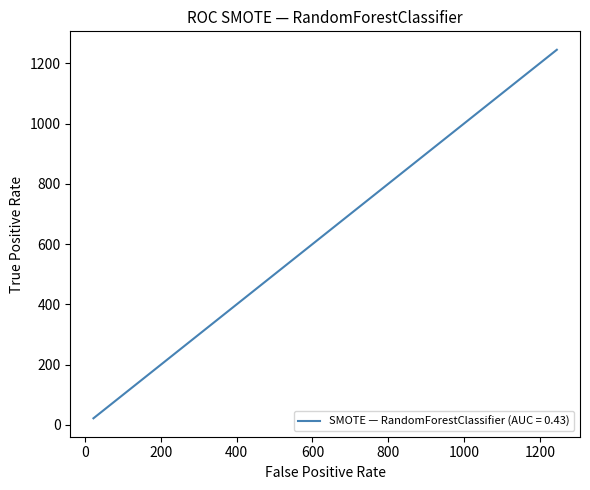

The chart shows a value of 2057 at 1245. True or false?

False